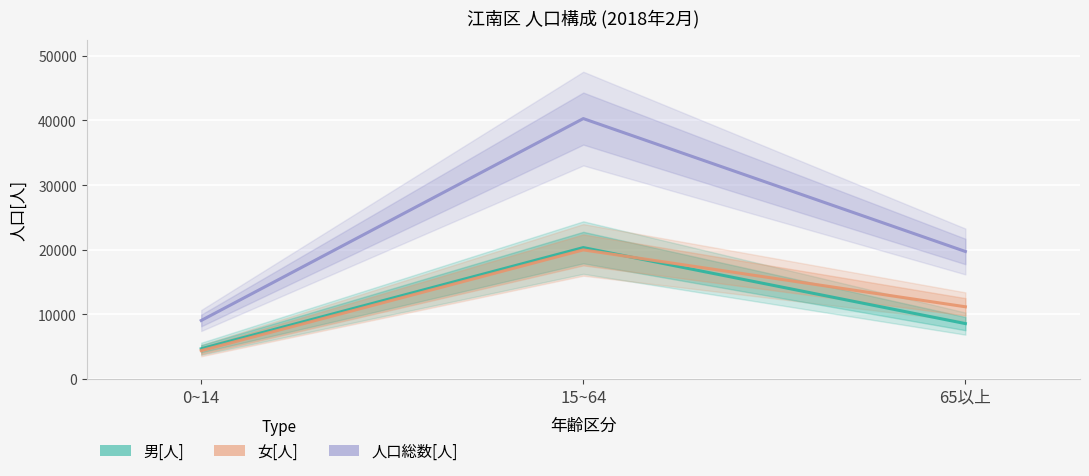

What are all the series names shown in the legend?

人口総数[人], 男[人], 女[人]